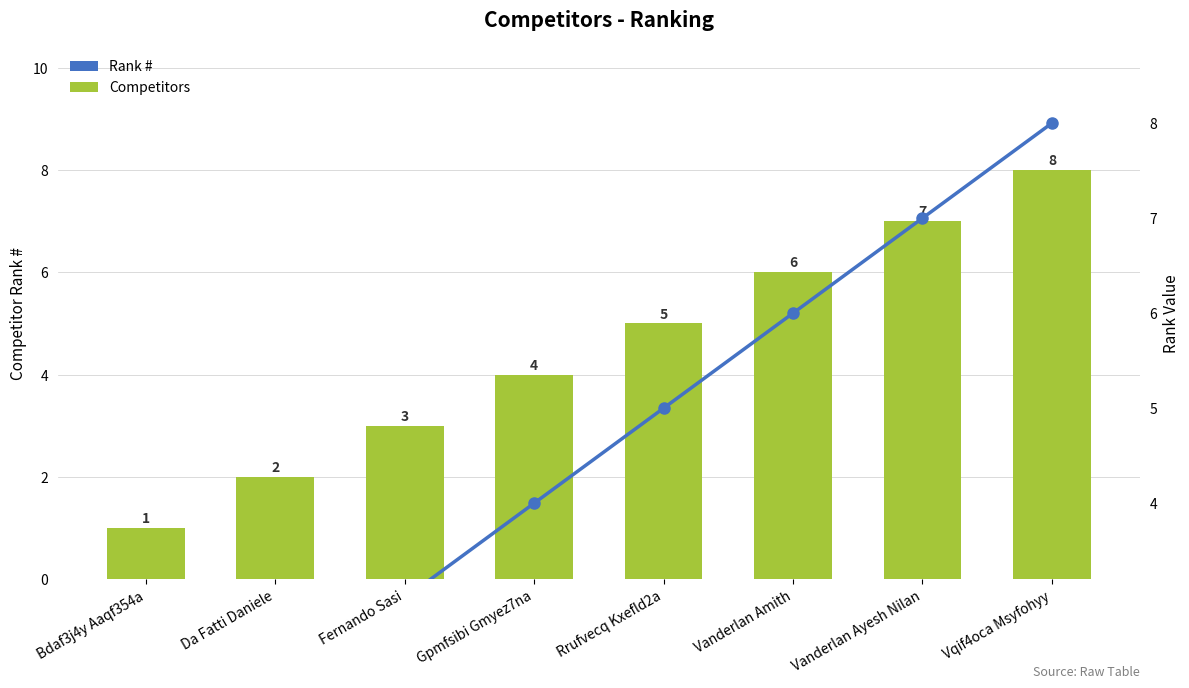

Which category has the highest value in the # series?

Vqif4oca Msyfohyy